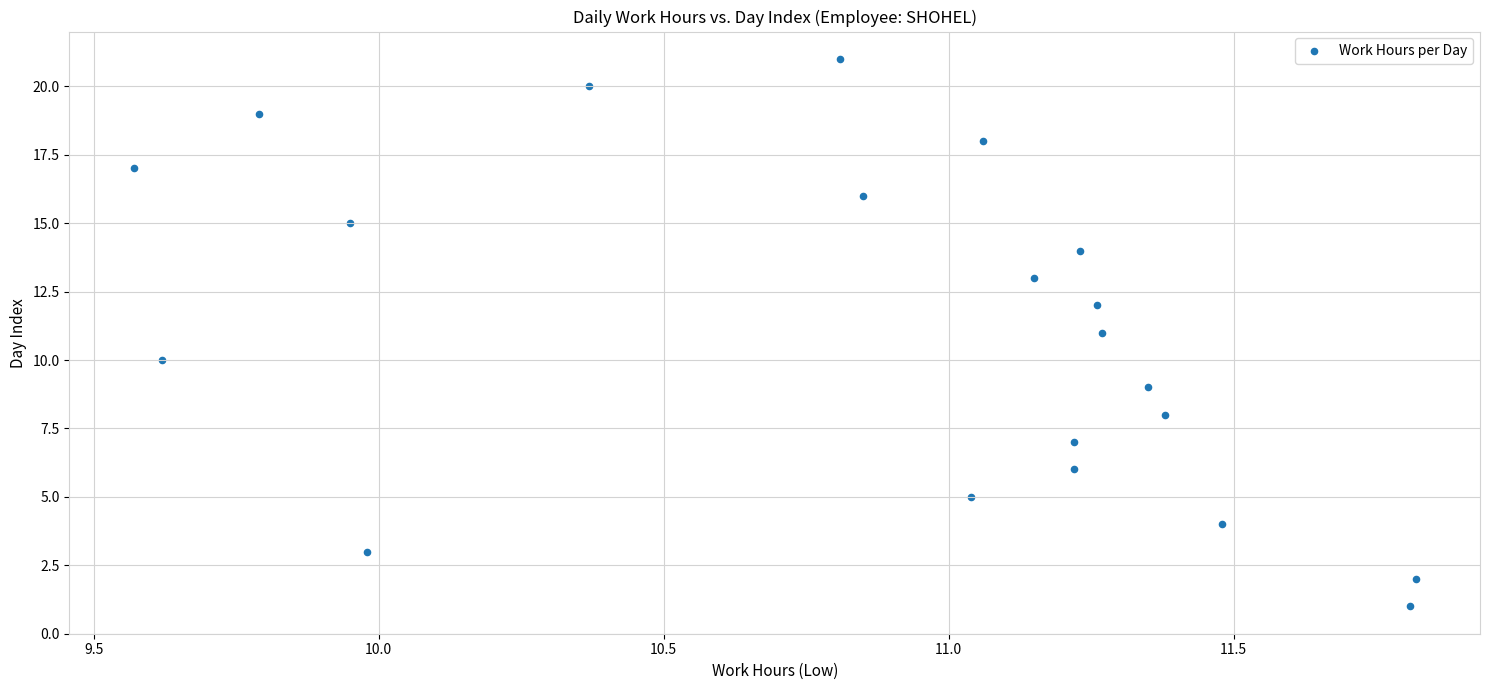

What is the range of Y values (max minus min)?

20